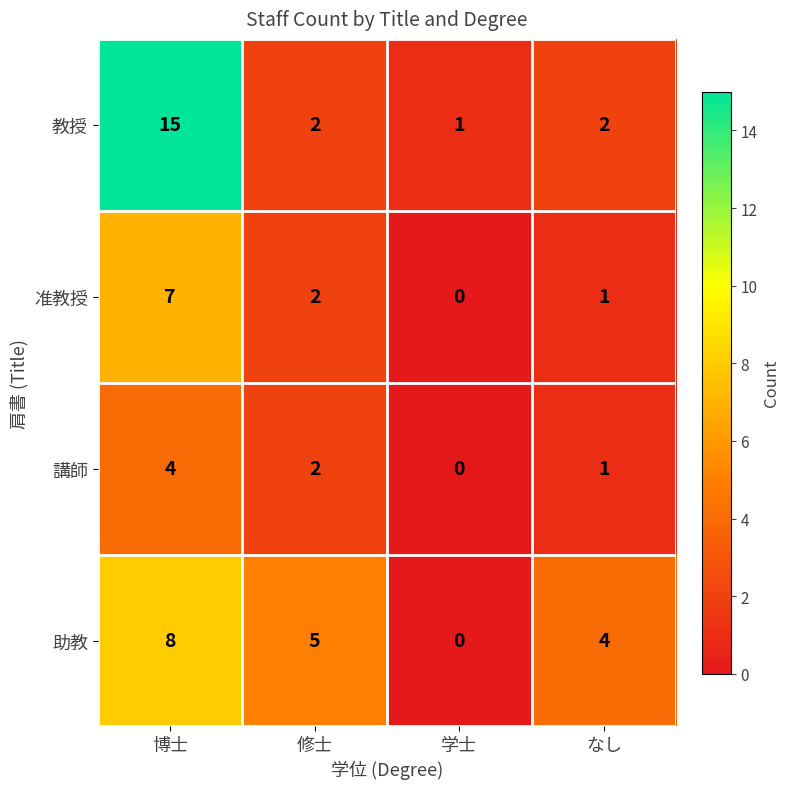

List the series in order of their overall mean, lowest first.

講師, 准教授, 助教, 教授